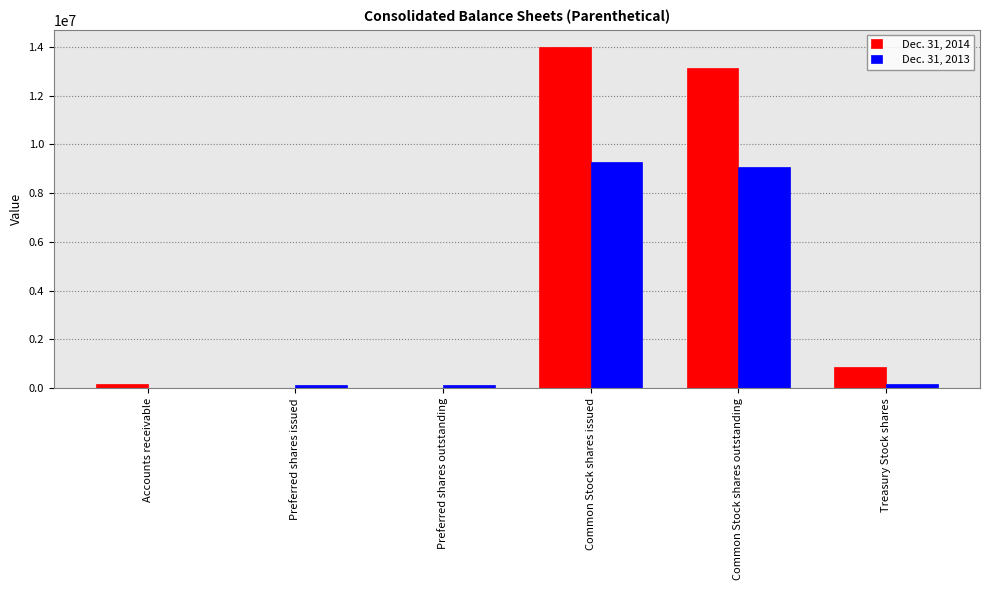

True or false: Dec. 31, 2013 has a value of 131500 at Preferred shares outstanding.

True